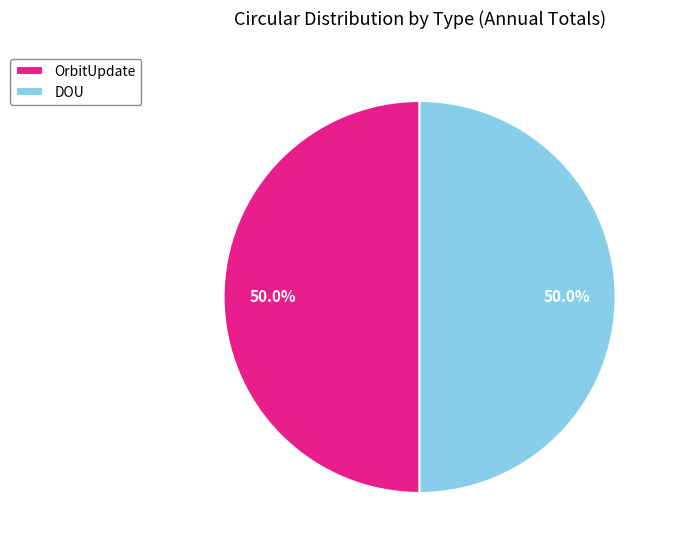

What portion of the pie excludes OrbitUpdate?

50.0%